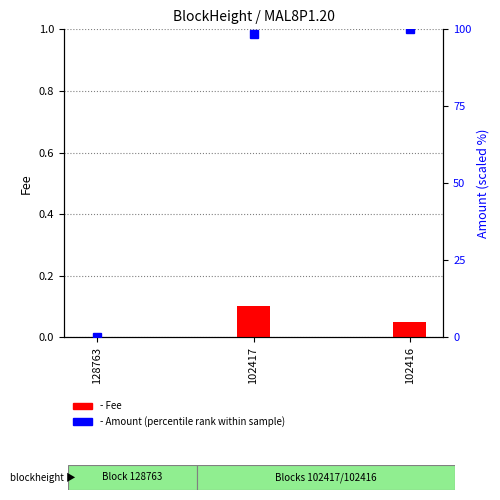

Which series has the largest total across all categories?

Amount (percentile)